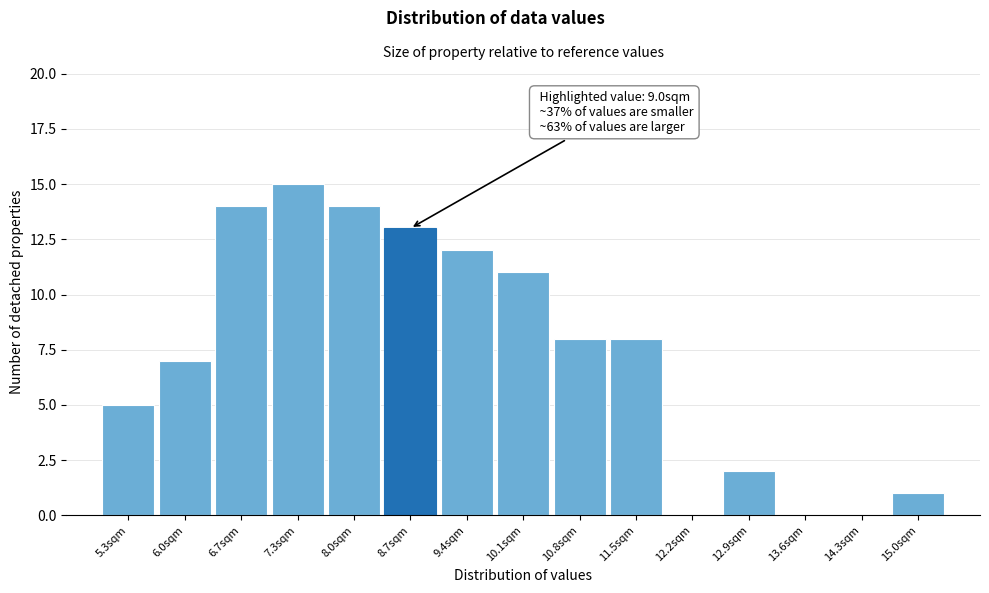

Over which range of the x-axis is the bar tallest?

7.0 to 7.7